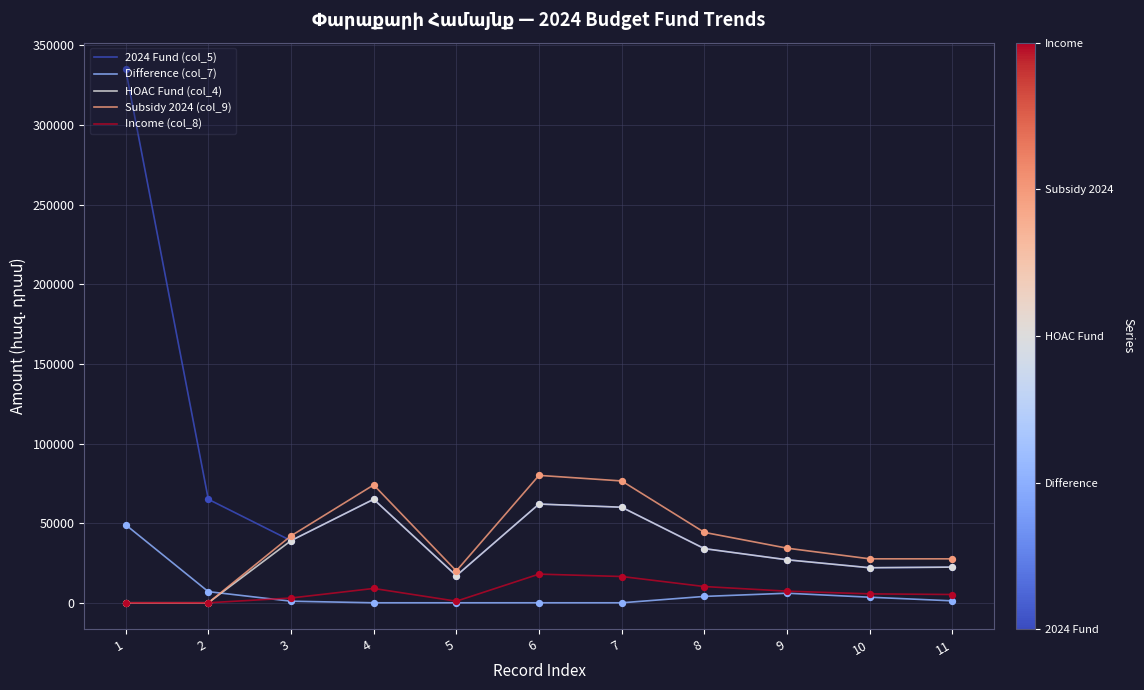

Which series has the widest spread of values?

2024 Fund (col_5)